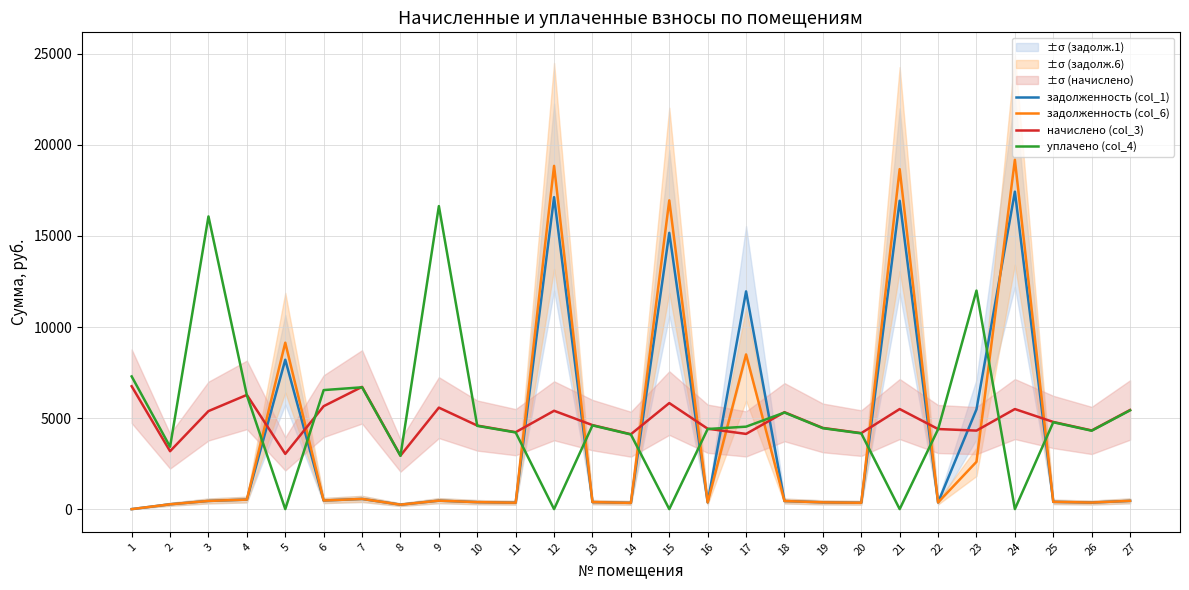

Where does the задолженность (col_1) series first go above 443?

3